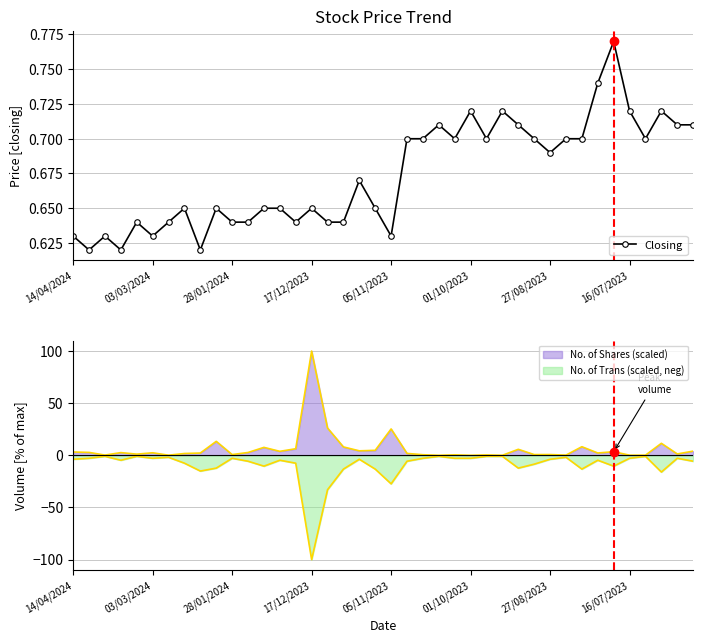

Count the Closing values in the range 0 to 1.

40